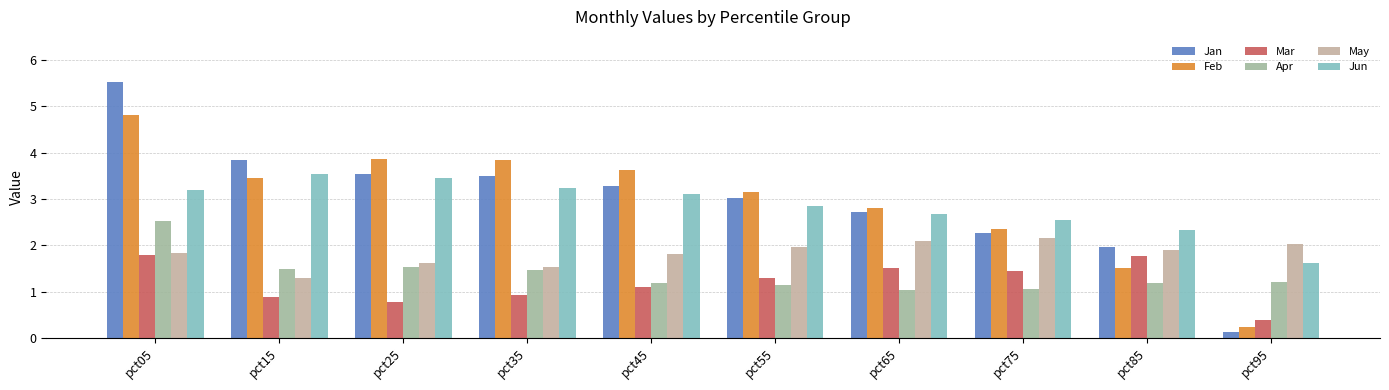

At which category does the chart reach its peak across all series?

pct05